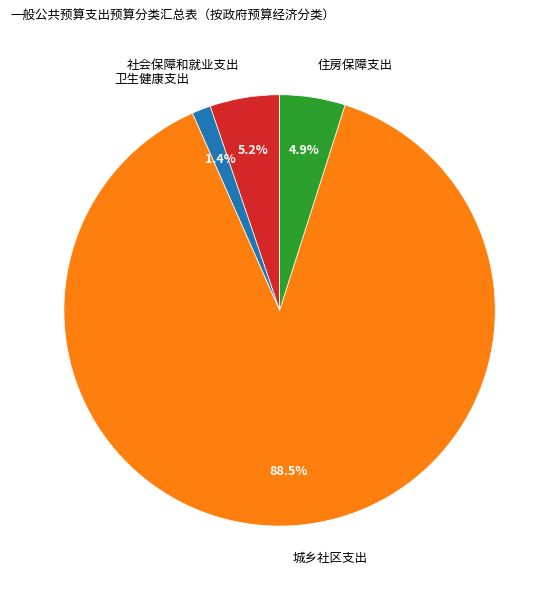

To the nearest percent, what is the difference between the 城乡社区支出 and 住房保障支出 slice percentages?

84%